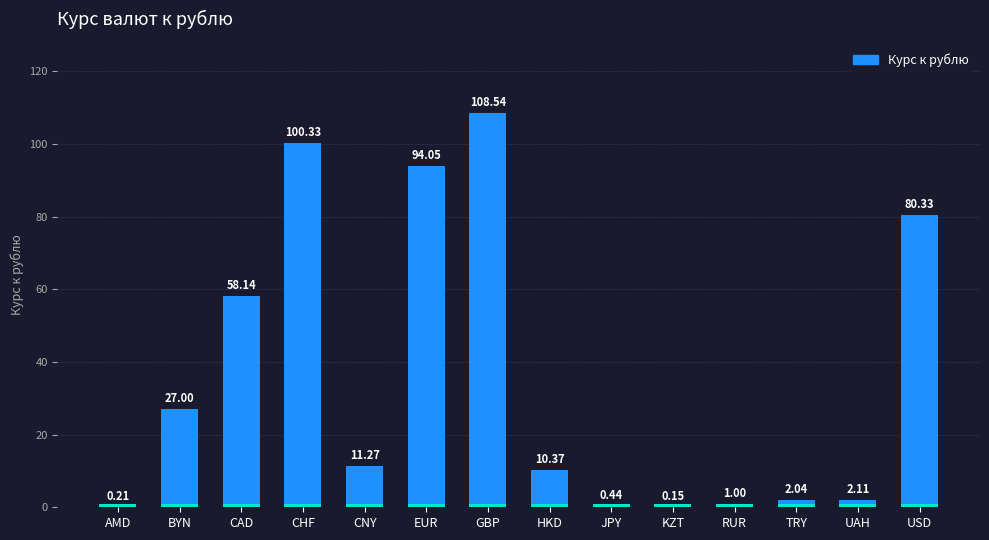

The chart shows a value of 108.5 at GBP. True or false?

True